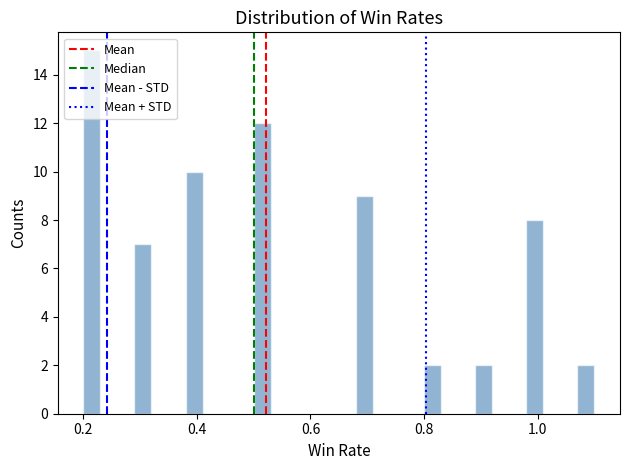

Read against the x-axis, roughly where is the centre of the tallest bar?

0.22